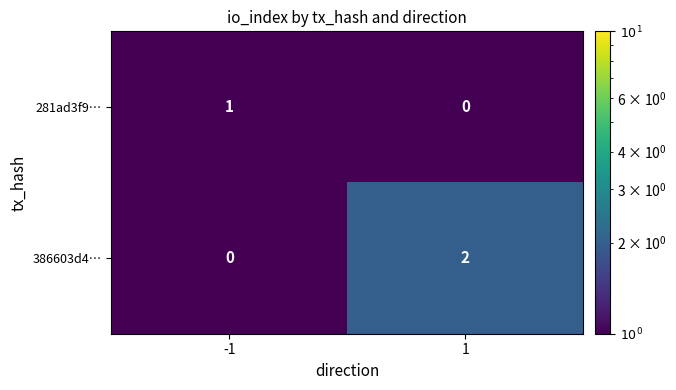

Which series has the widest spread of values?

386603d4…